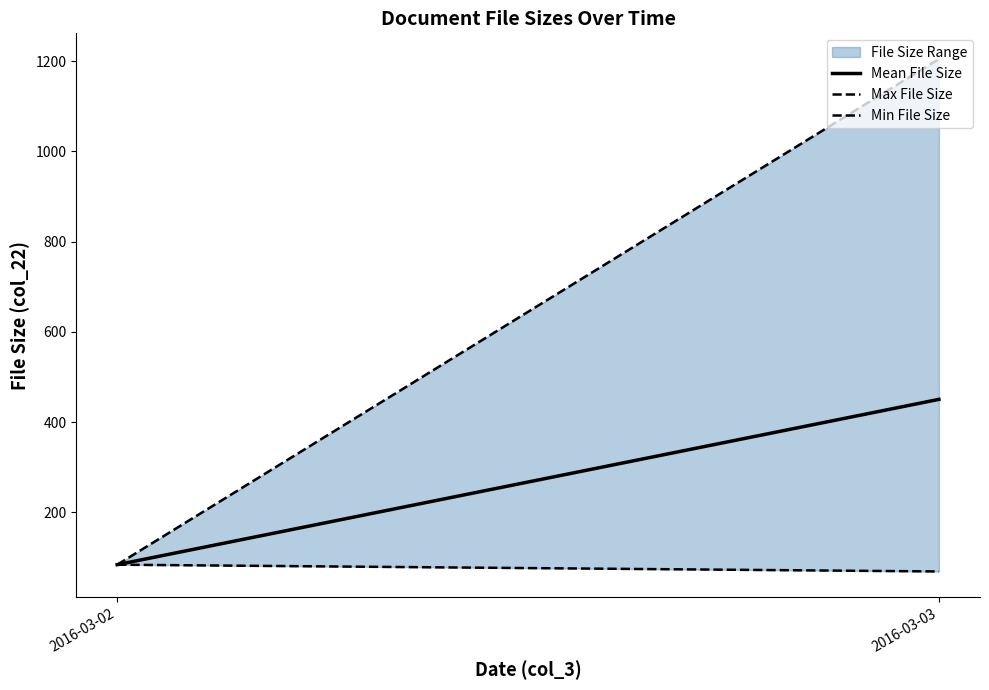

At which category is the sum across all series the highest?

2016-03-03